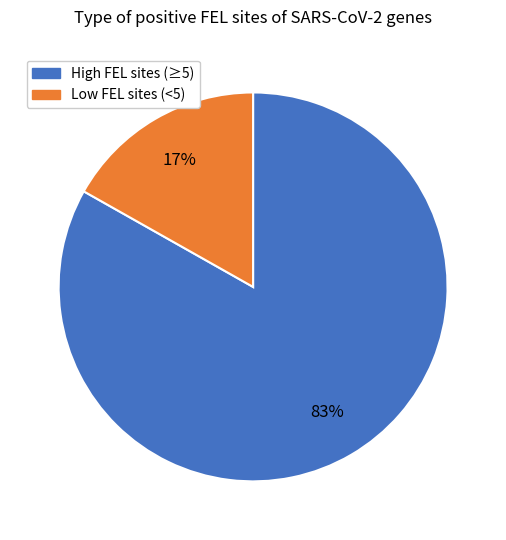

Does any single category account for the majority?

Yes